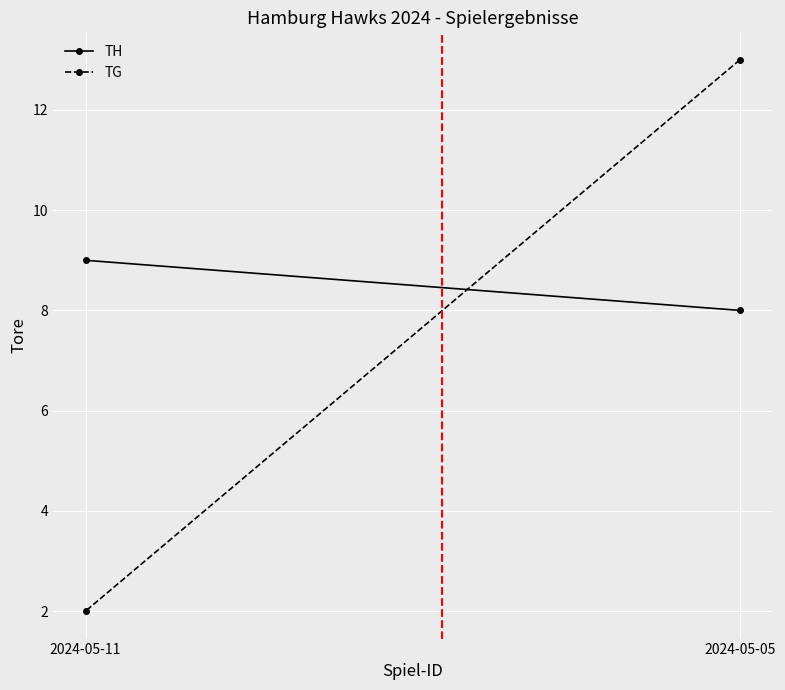

Between 2024-05-05 and 2024-05-11, which series saw the biggest shift?

TG